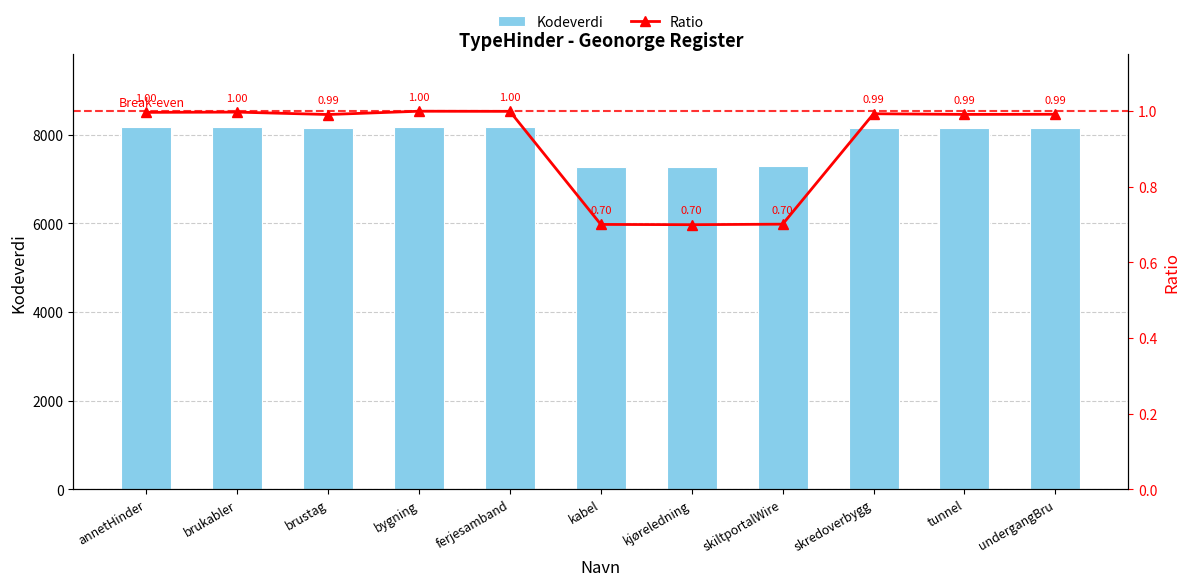

How many groups of bars are there?

11